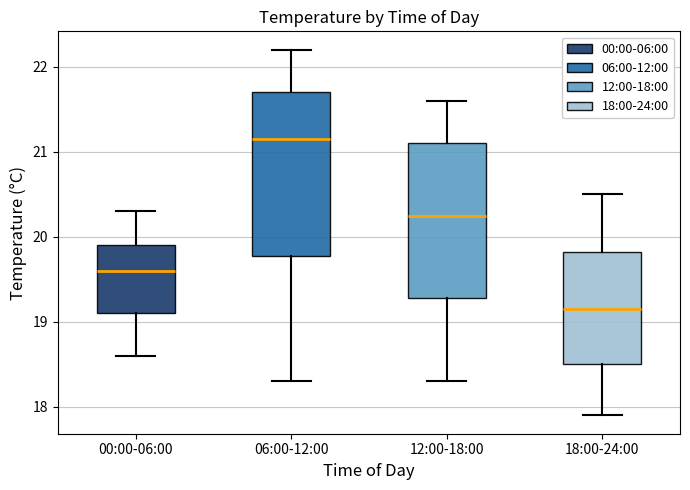

Reading left to right, transcribe this box plot: for each box, give where its median line is, the range the box spans, and where its two whiskers end, as read against the y-axis. The values are not printed on the chart, so give them approximately, as read against the axis.

00:00-06:00: median 19.6, box 19.1 to 19.9, whiskers 18.6 to 20.3
06:00-12:00: median 21.2, box 19.8 to 21.7, whiskers 18.3 to 22.2
12:00-18:00: median 20.3, box 19.3 to 21.1, whiskers 18.3 to 21.6
18:00-24:00: median 19.2, box 18.5 to 19.8, whiskers 17.9 to 20.5